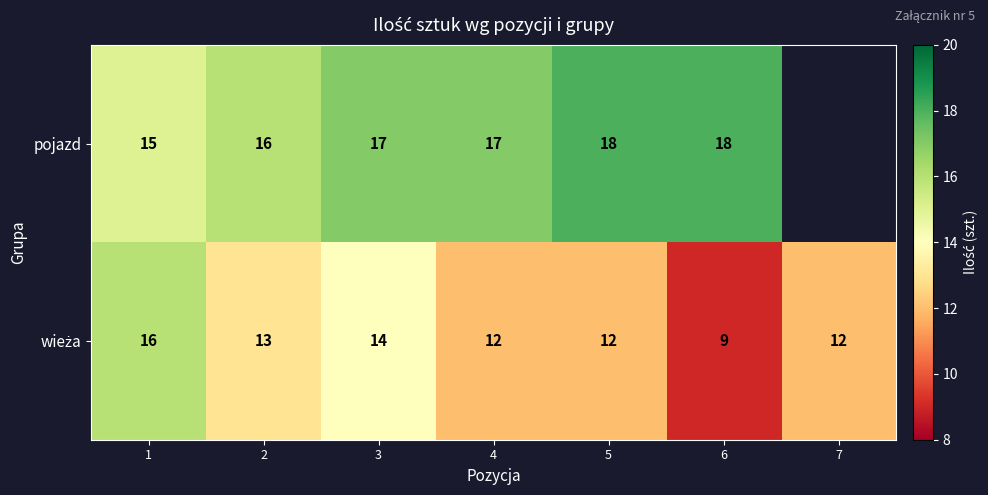

The value of pojazd at 4 is 7. True or false?

False